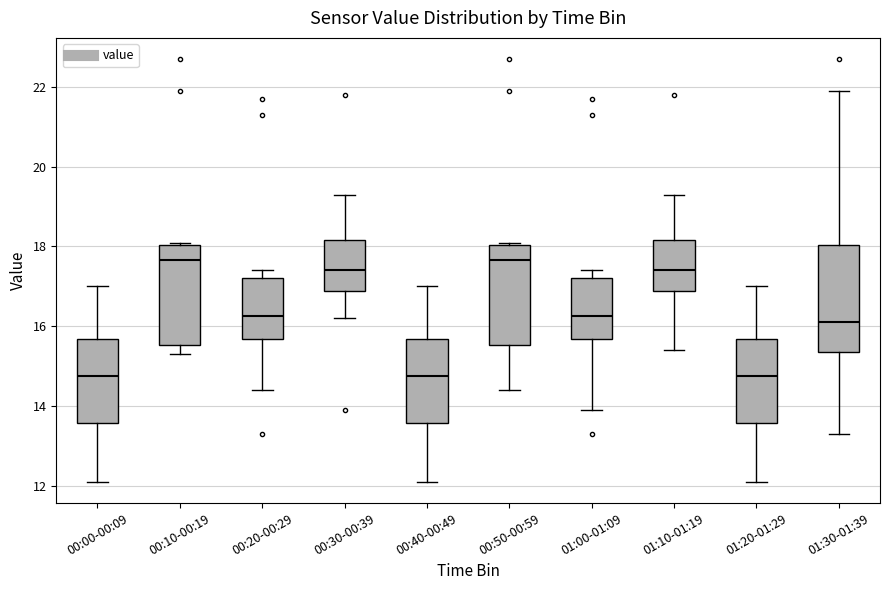

Where does the lower whisker of the box for 01:10-01:19 end on the y-axis? The values are not printed on the chart, so give them approximately, as read against the axis.

15.4